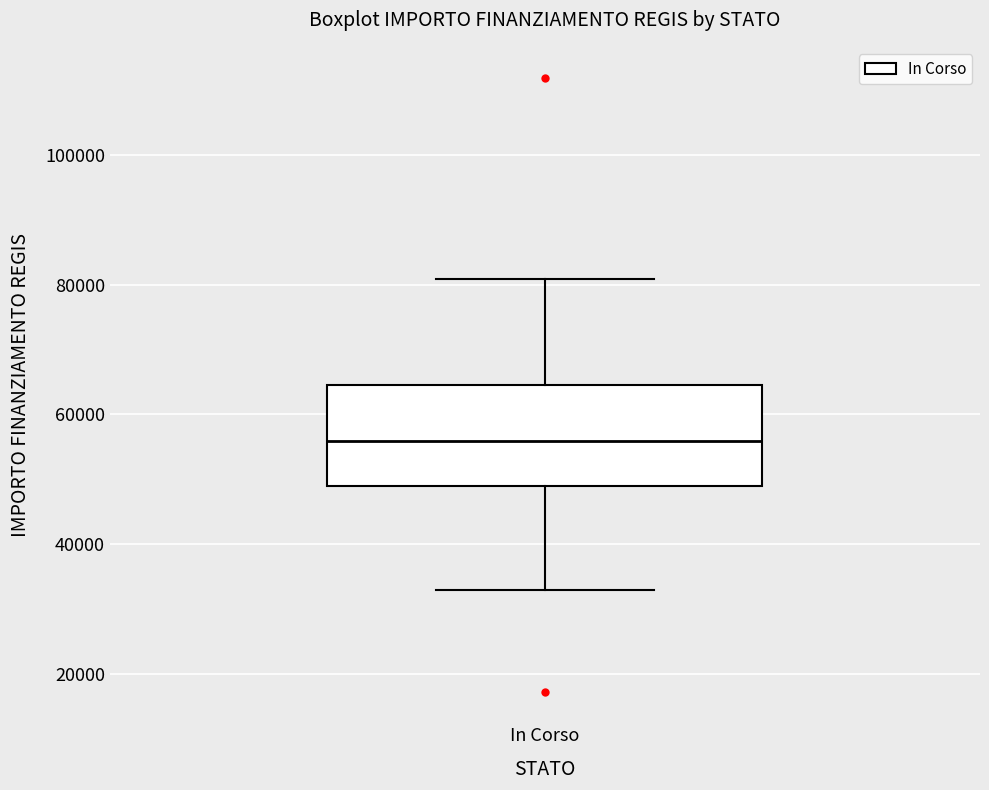

Transcribe this box plot: give where the median line is, the range the box spans, and where the two whiskers end, as read against the y-axis. The values are not printed on the chart, so give them approximately, as read against the axis.

median 56000, box 50000 to 64000, whiskers 32000 to 80000